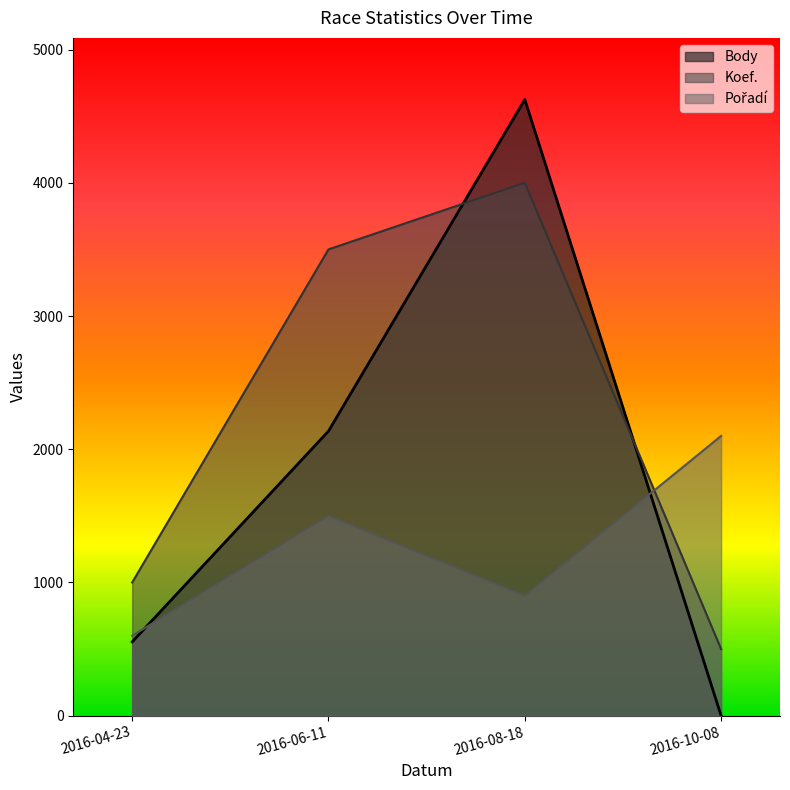

List the series in order of their peak value, highest first.

Body, Koef., Pořadí